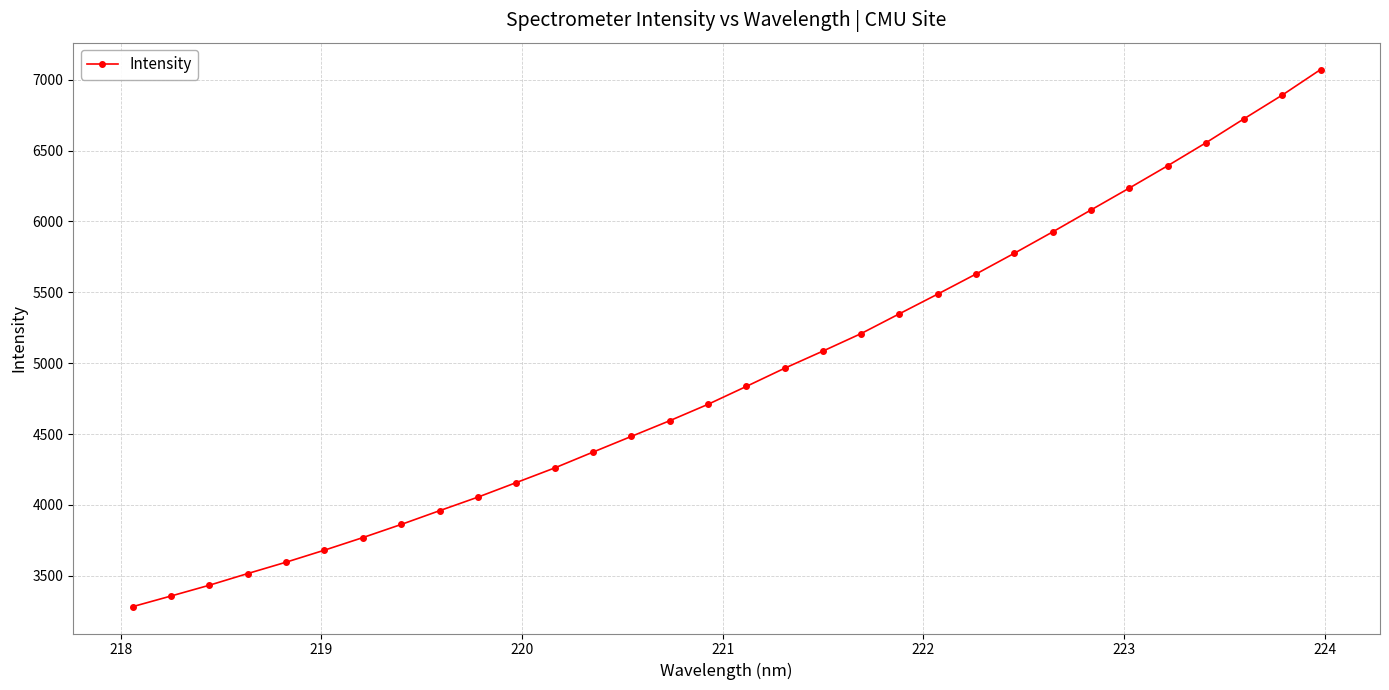

Count the number of data series in this chart.

1